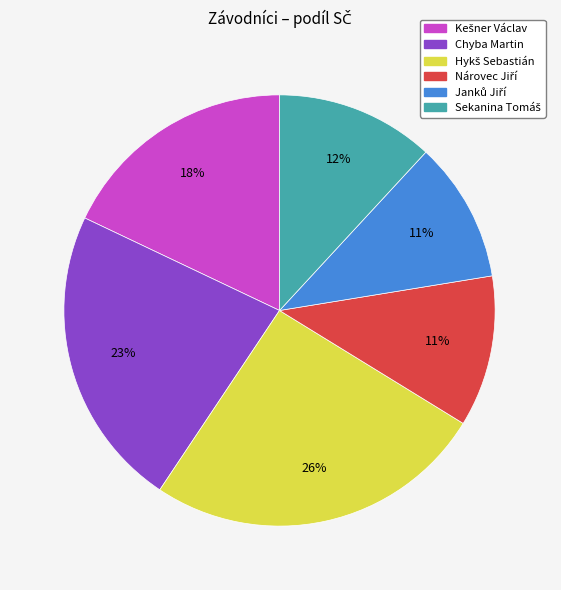

To the nearest percent, what is the difference between the largest and smallest slice percentages?

15%